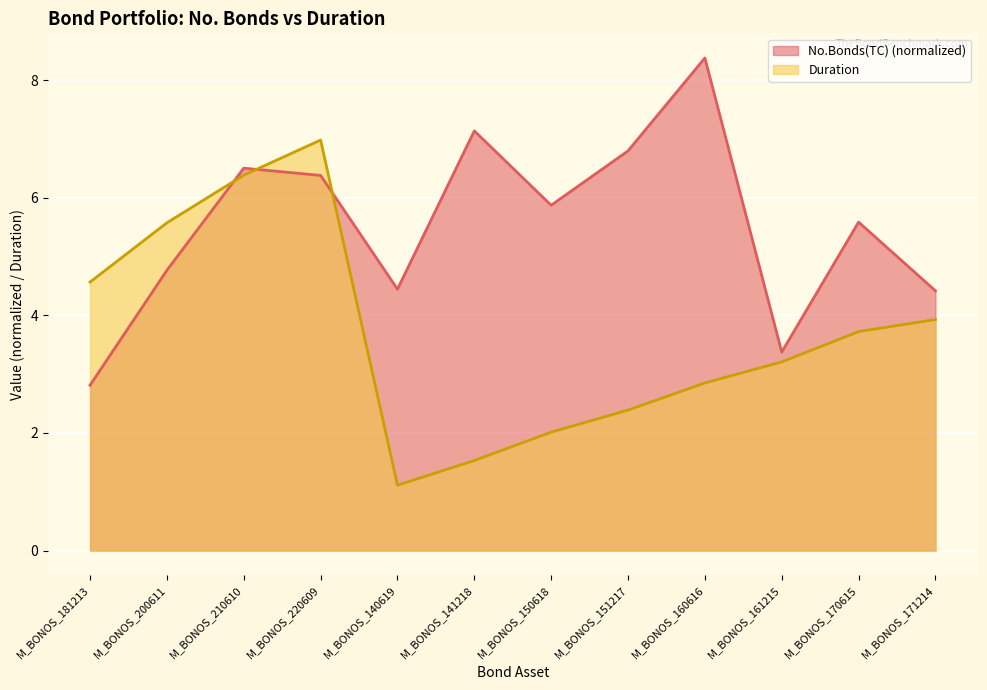

List the series in order of their peak value, highest first.

No.Bonds(TC) (normalized), Duration